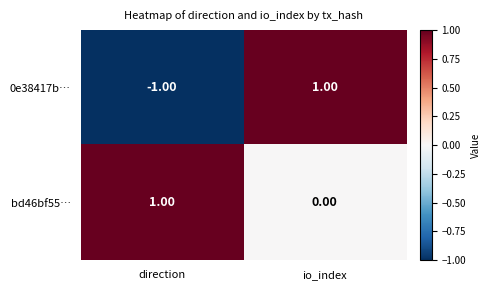

At which label is bd46bf55… closest to 0?

io_index